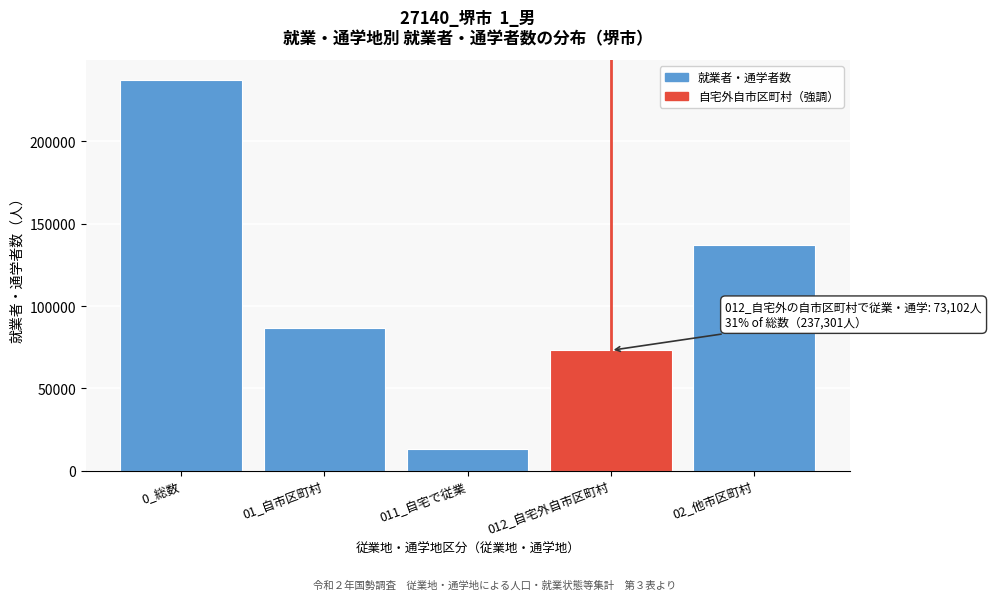

Reading left to right, list all the values displayed in this chart.

237301	86497	13395	73102	137103